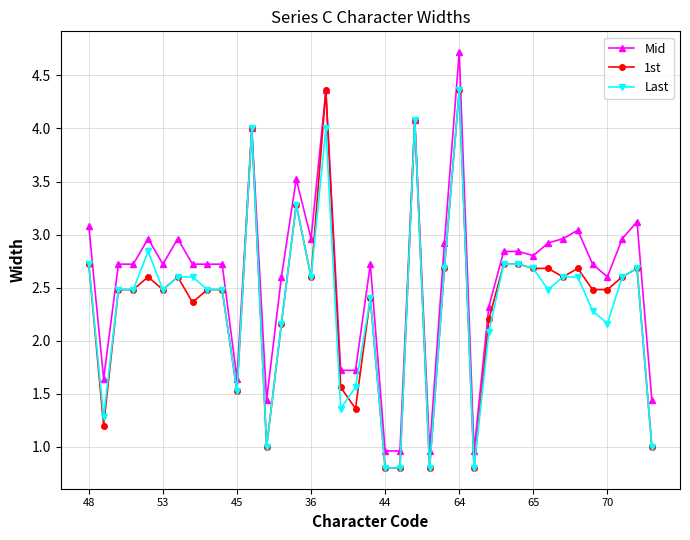

What is the value of the Last point at the 22nd from the left?

0.8